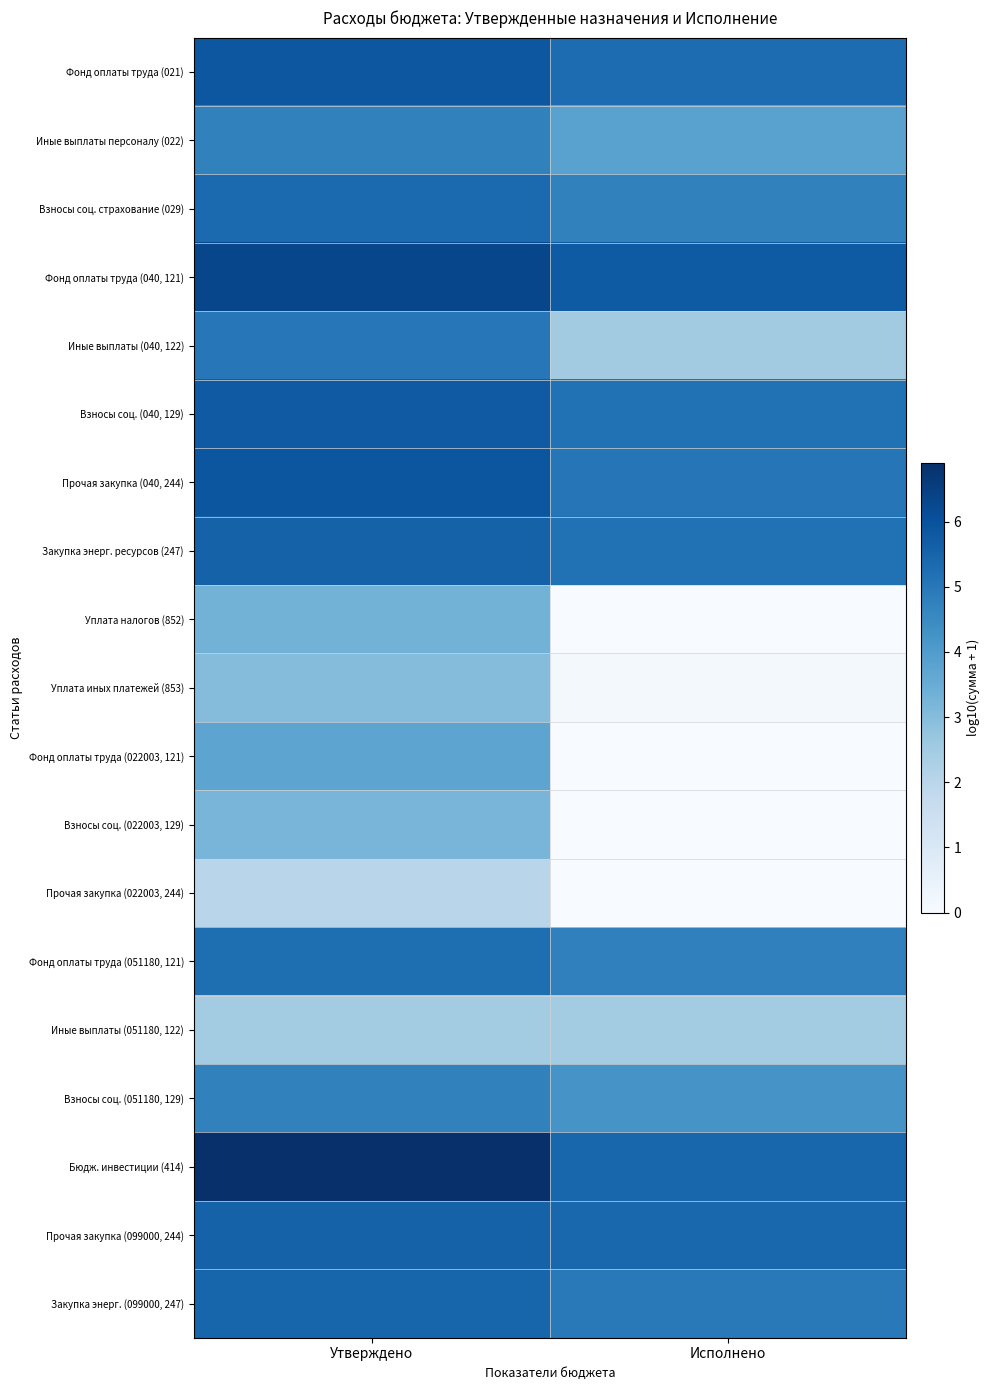

Which series has the largest total across all categories?

Бюдж. инвестиции (414)